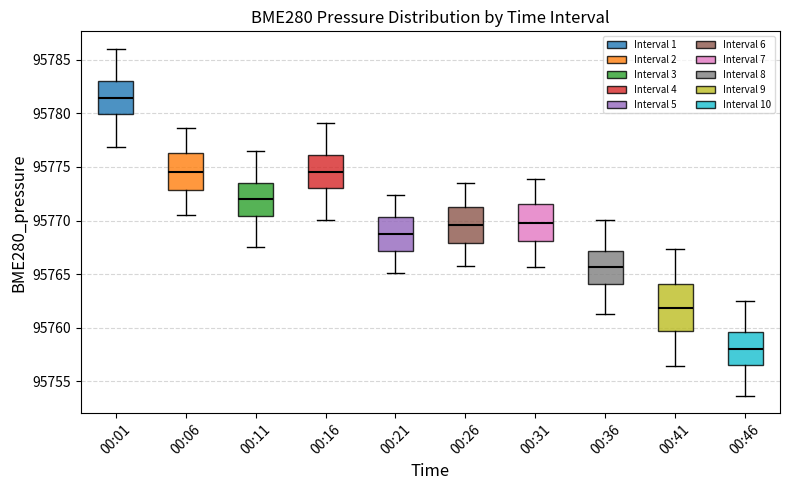

Where is the lower edge of the box for 00:16 on the y-axis? The values are not printed on the chart, so give them approximately, as read against the axis.

95773.0